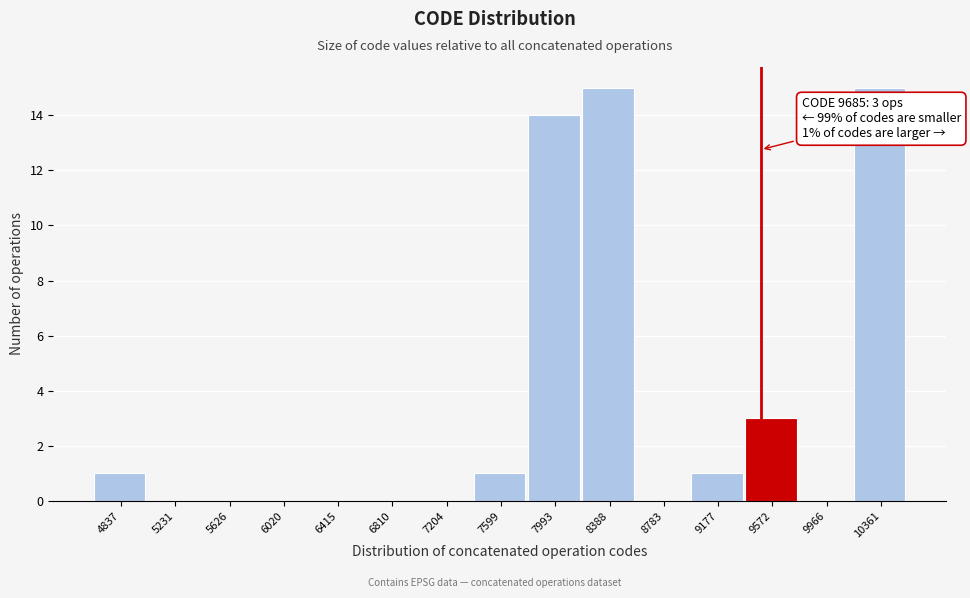

Reading left to right, extract all data points from this chart.

4837=1	5231=0	5626=0	6020=0	6415=0	6810=0	7204=0	7599=1	7993=14	8388=15	8783=0	9177=1	9572=3	9966=0	10361=15